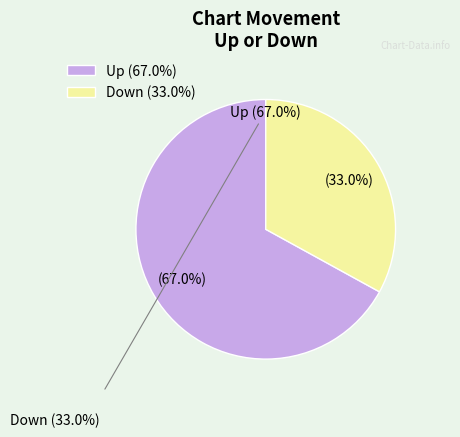

What is the total percentage of Down and Up?

100.0%